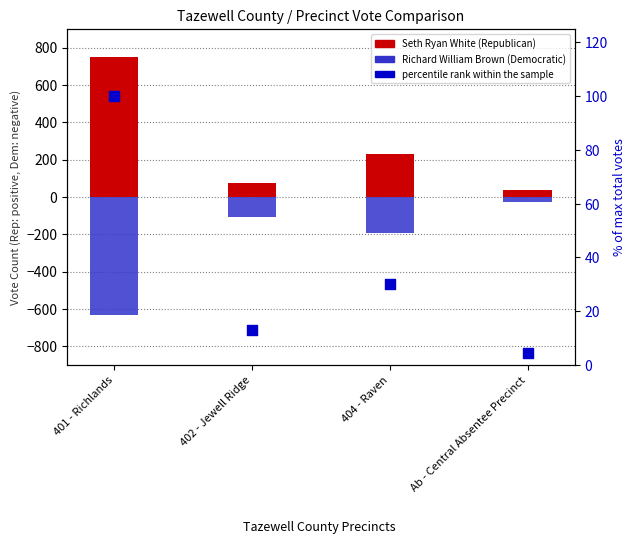

Which series has the largest total across all categories?

Seth Ryan White (Republican)